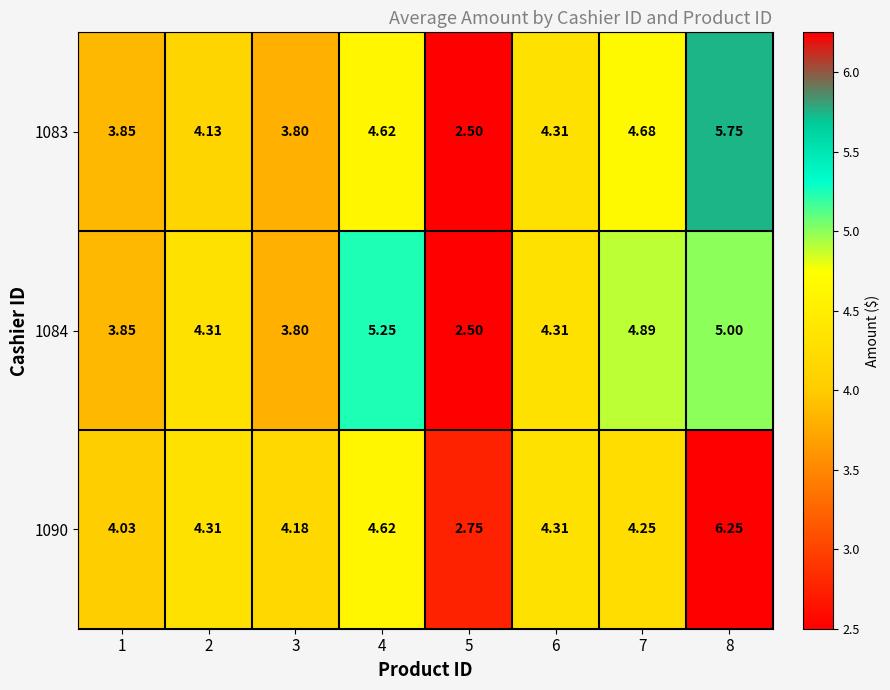

Rank the series by their average value, from highest to lowest.

1090, 1084, 1083